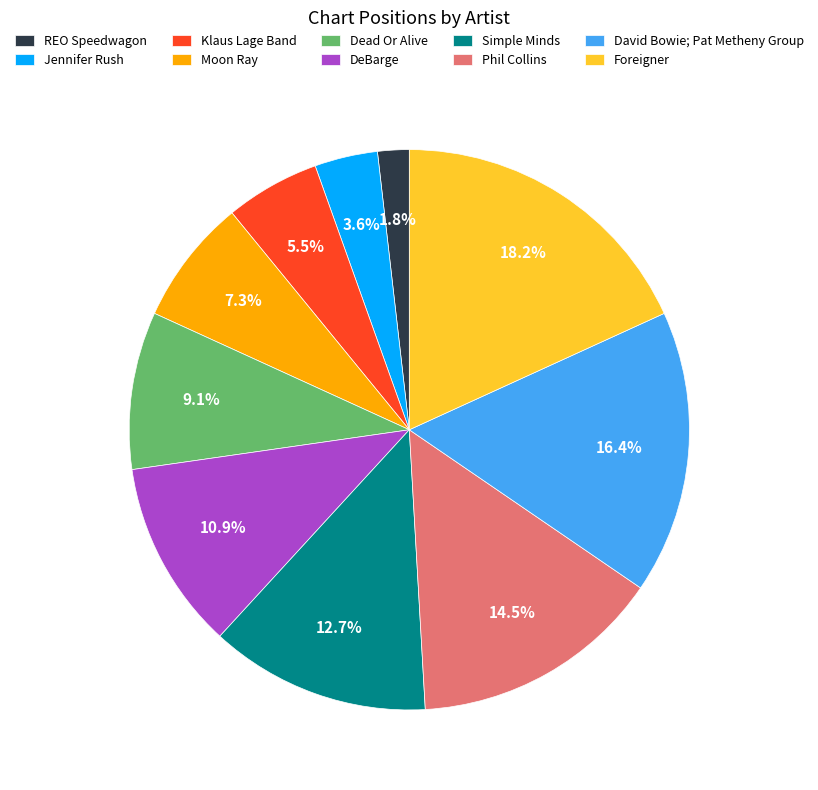

The Simple Minds slice represents 23% of the pie. True or false?

False